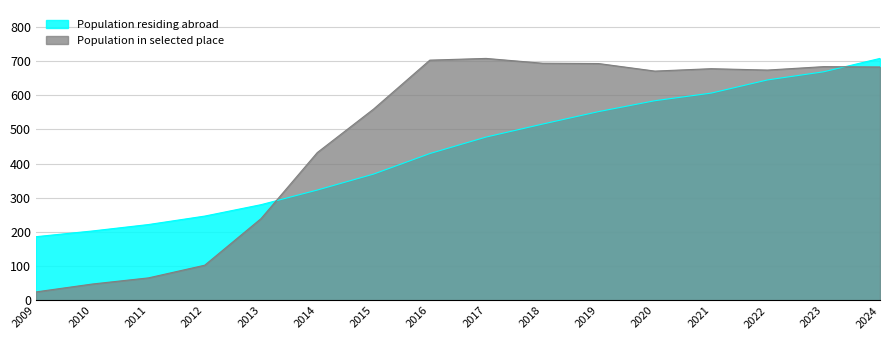

At how many categories does at least one series exceed 159?

16